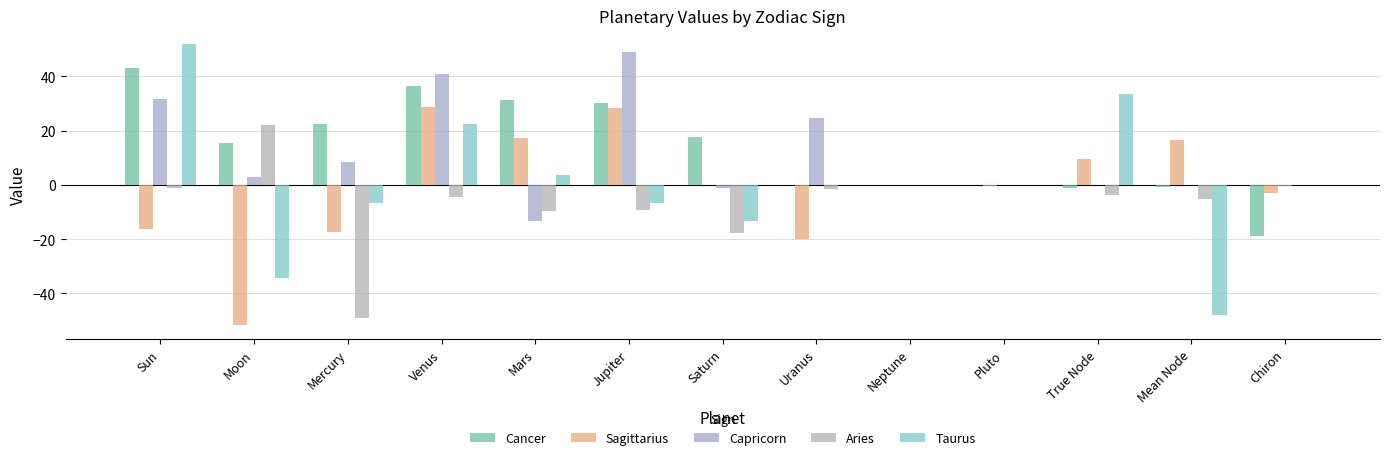

What is the difference between the Capricorn values at Saturn and Mercury?

9.5